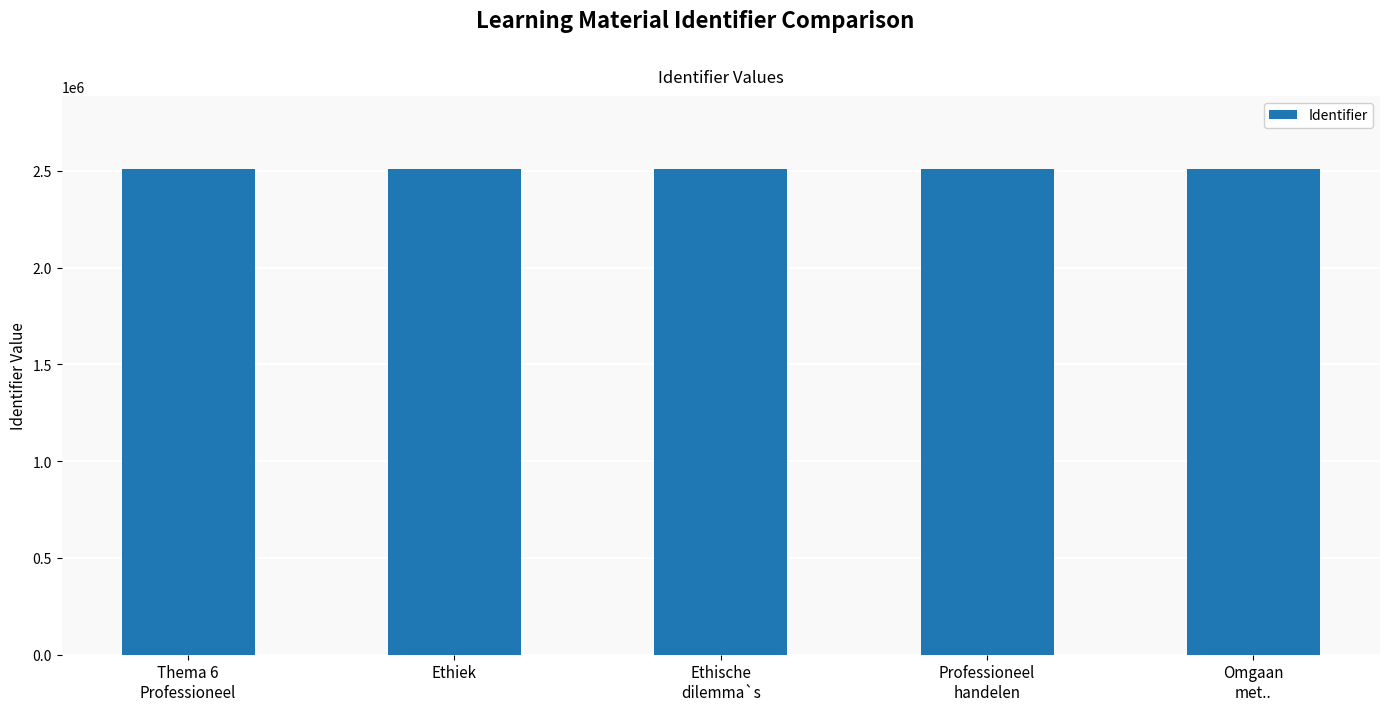

What is the value of the 5th bar from the left?

2510732